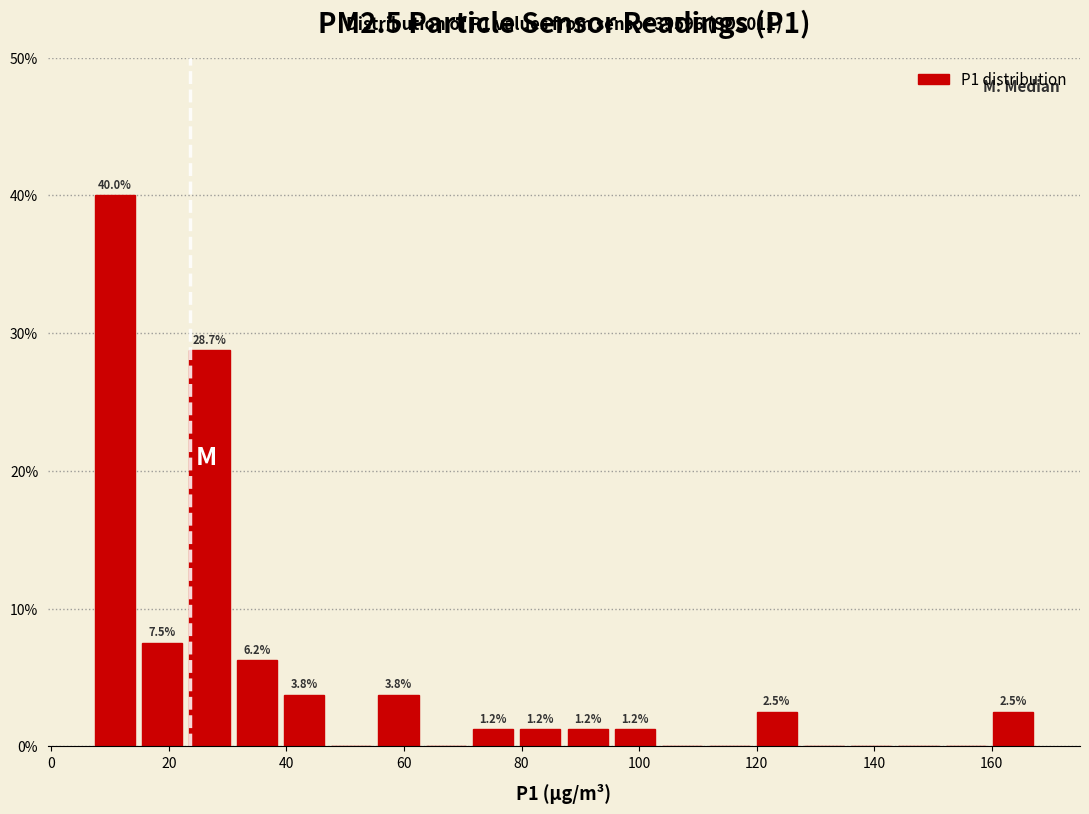

Over which range of the x-axis is the bar tallest?

6 to 14